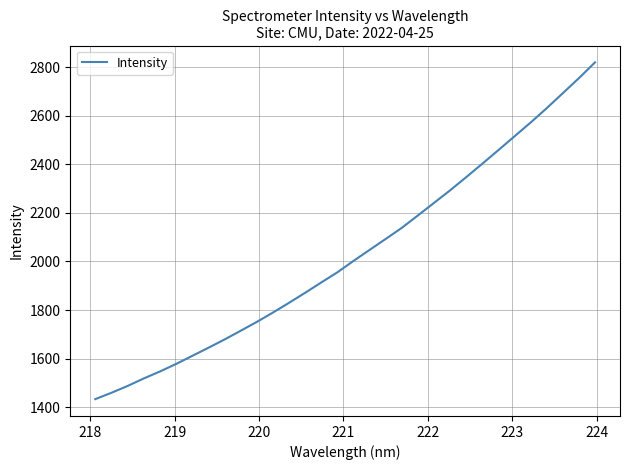

What is the maximum value shown in the chart?

2819.2